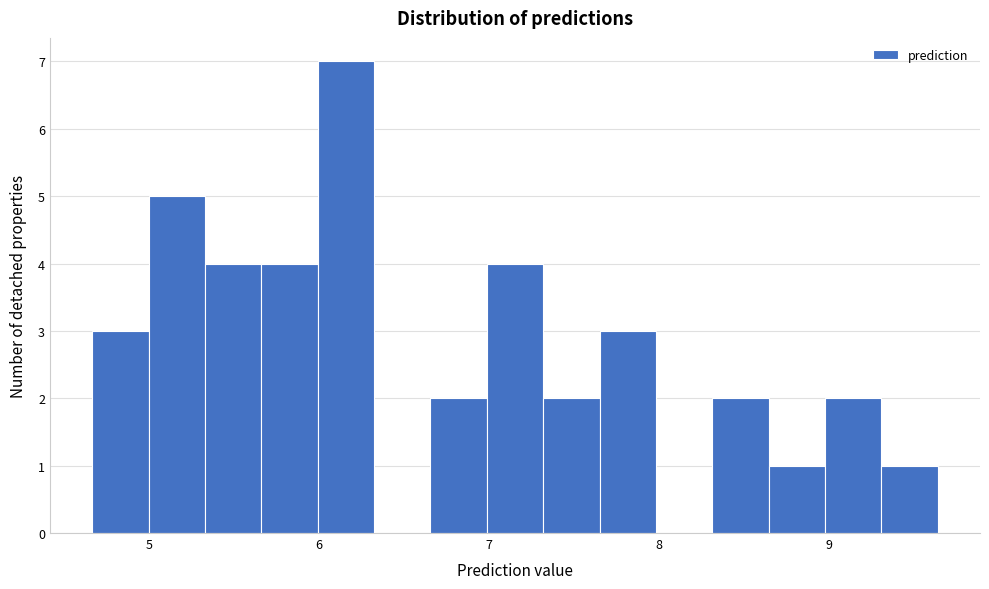

Read against the x-axis, roughly where is the centre of the tallest bar?

6.2